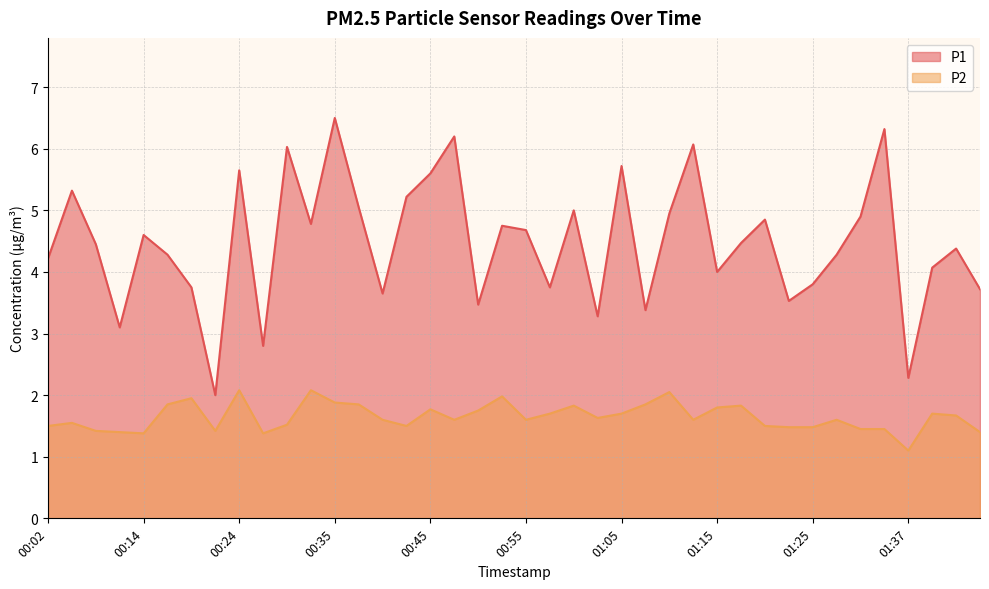

Which series has the largest range (max minus min)?

P1